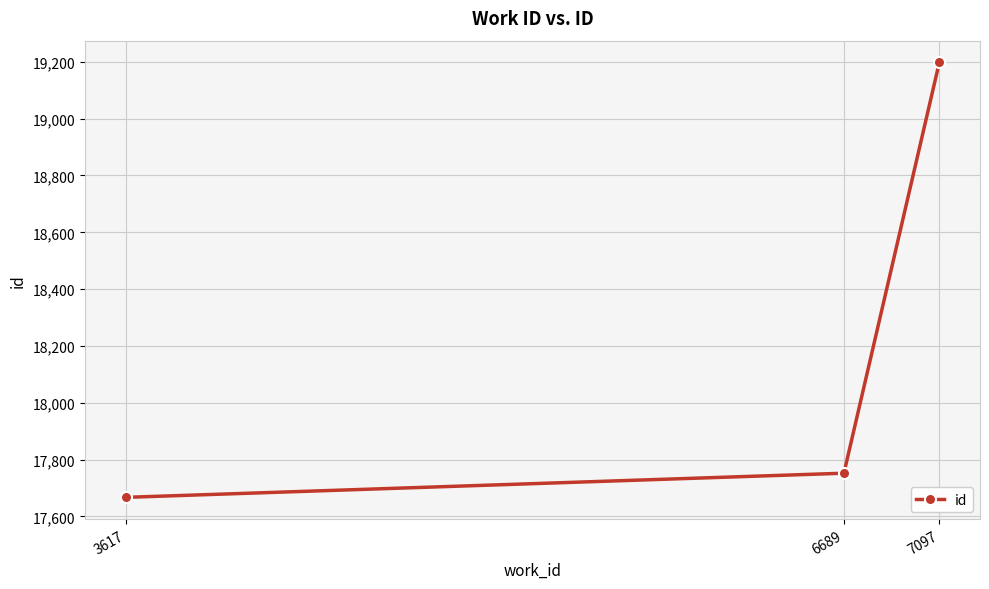

What is the smallest value displayed?

17667